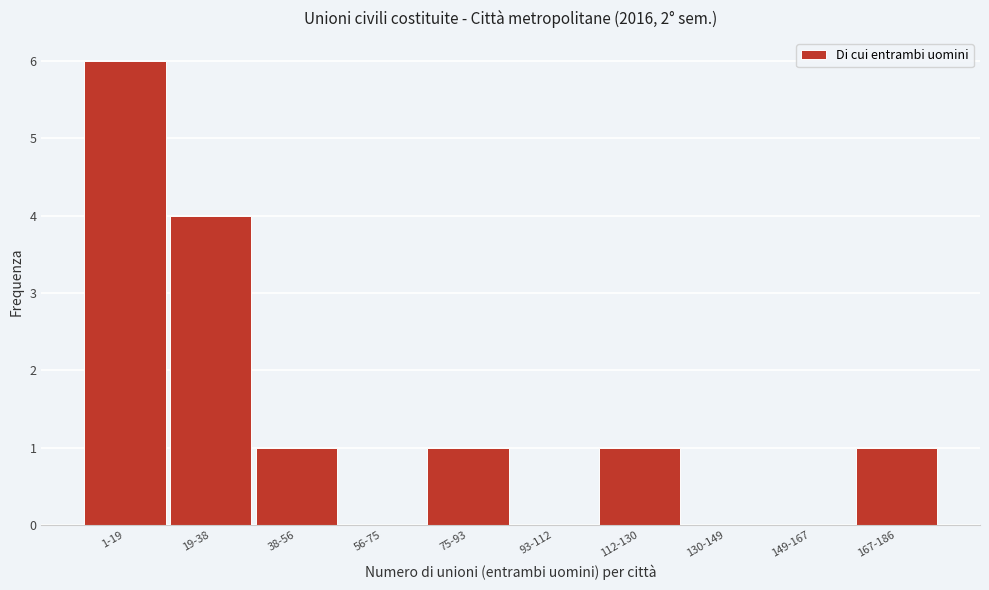

Reading left to right, transcribe all the data shown in this chart.

1-19=6	19-38=4	38-56=1	56-75=0	75-93=1	93-112=0	112-130=1	130-149=0	149-167=0	167-186=1